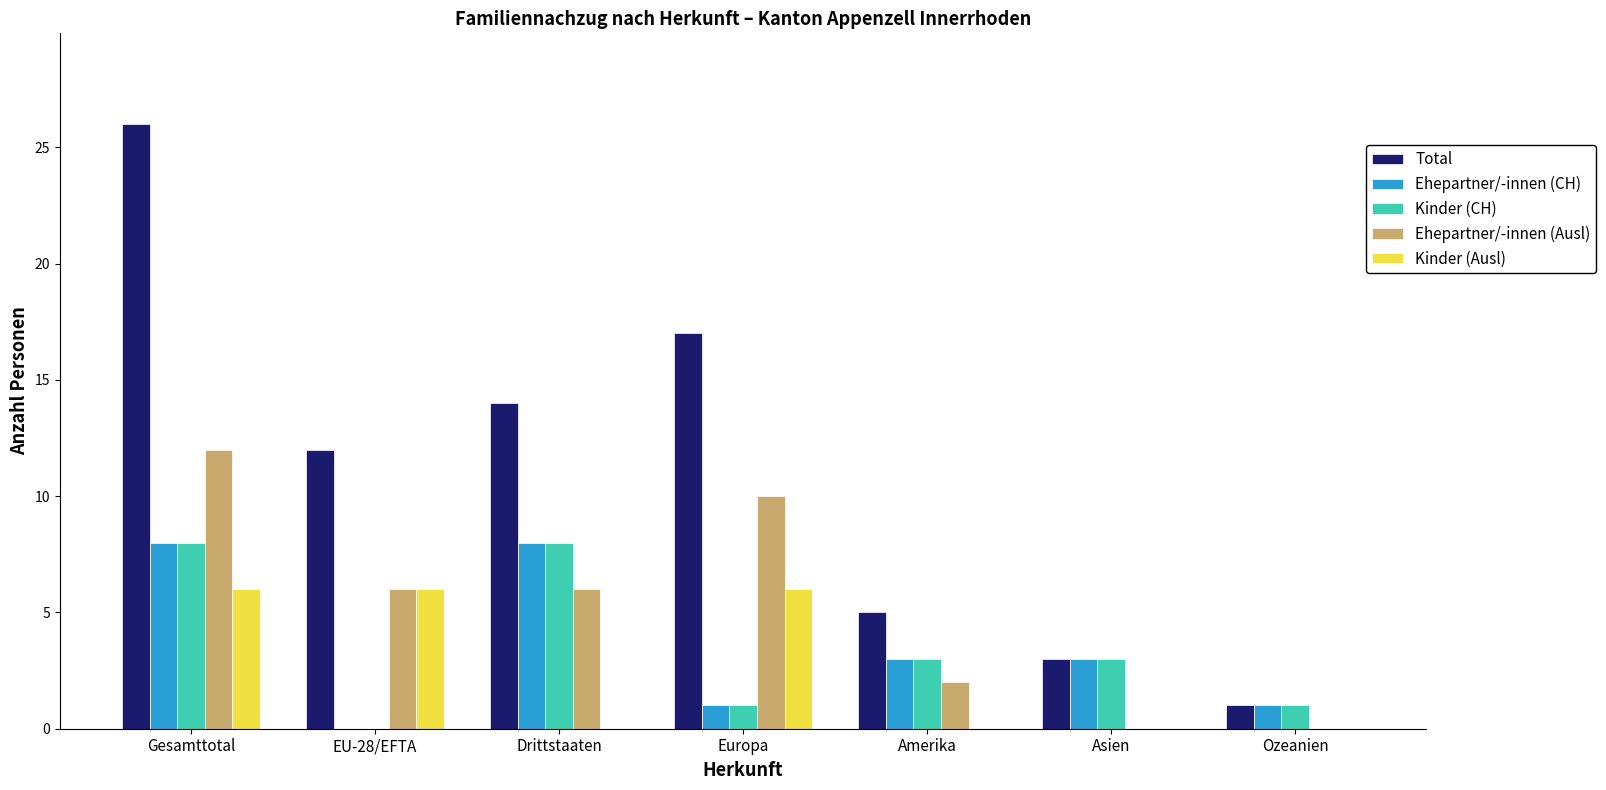

The Kinder (Ausl) series shows 0 at Asien. True or false?

True